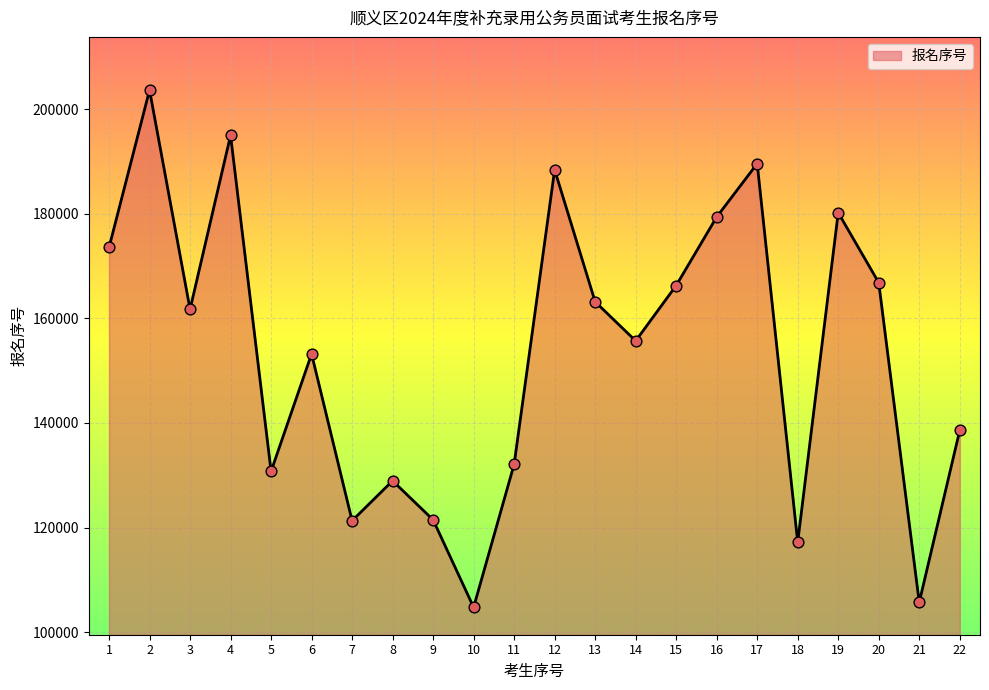

What is the change in value from 15 to 18?

-49074